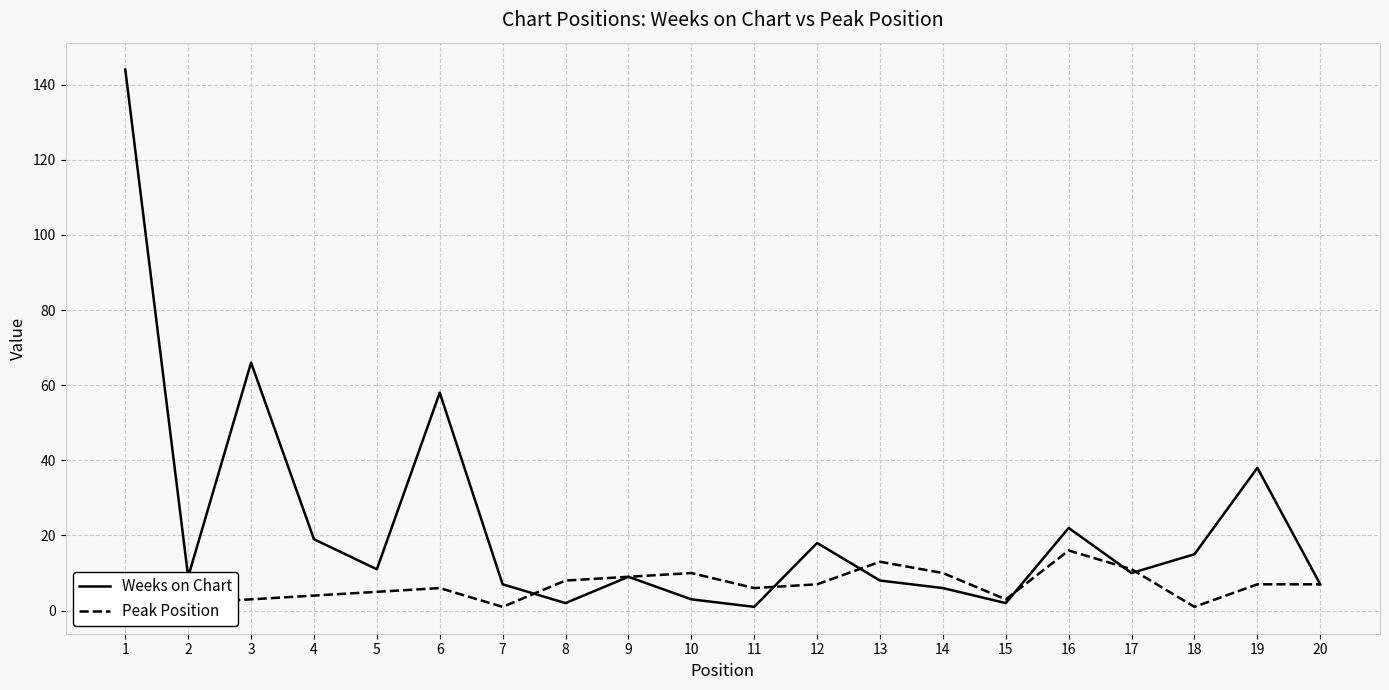

What is the value of the Peak Position point at the 6th from the left?

6